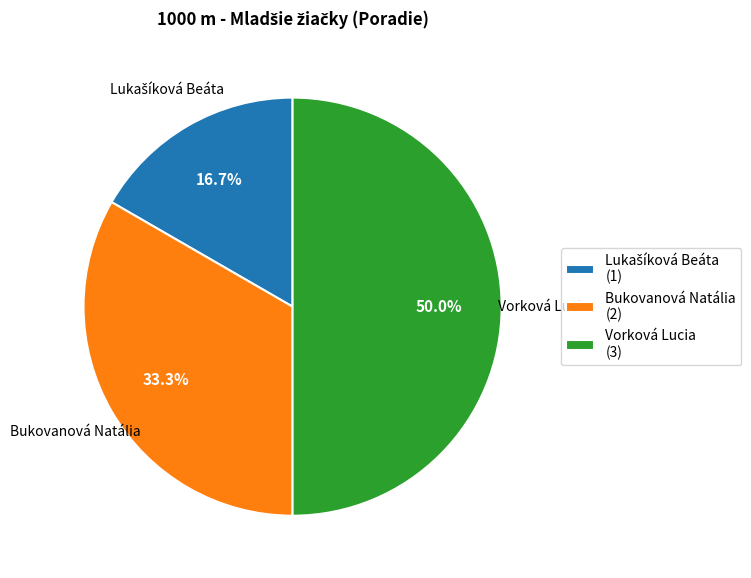

Is Bukovanová Natália (2) the majority of the pie?

No